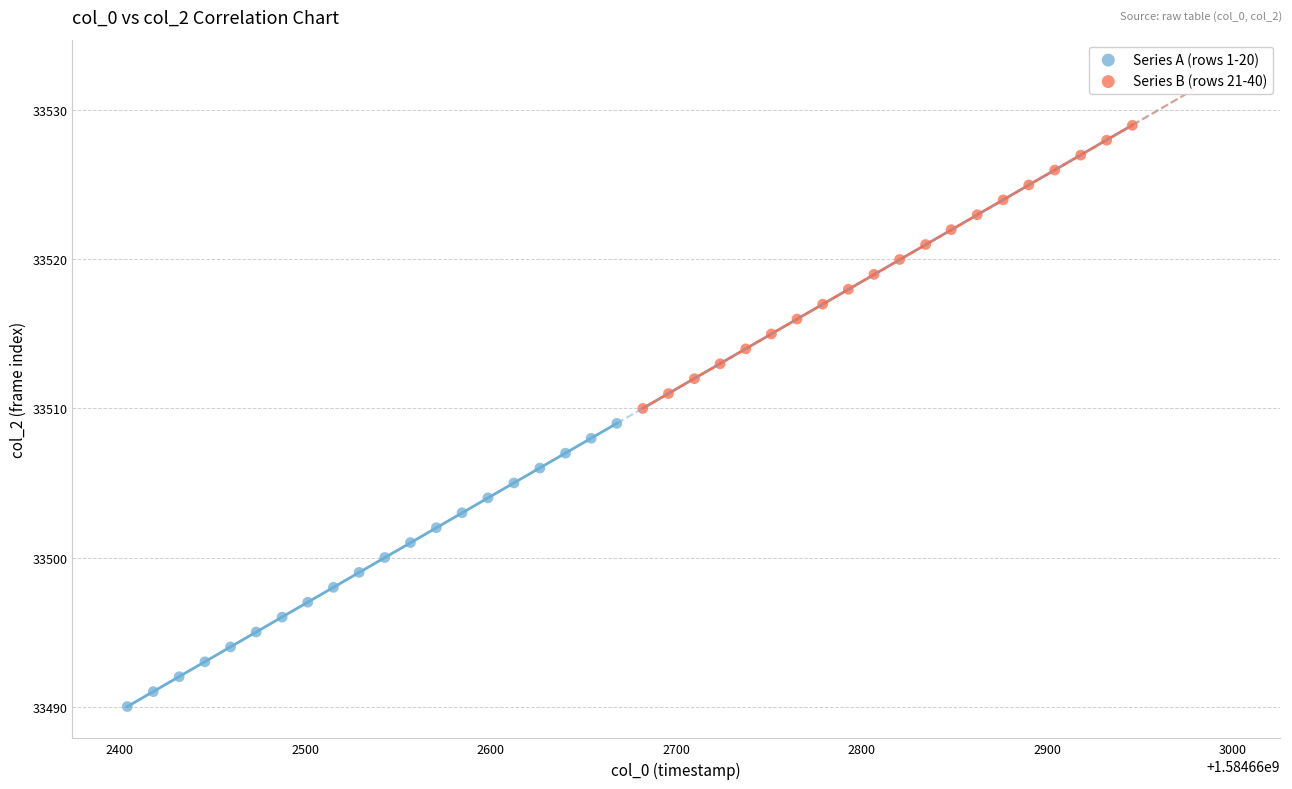

Which series reaches the maximum Y coordinate?

Series B (rows 21-40)